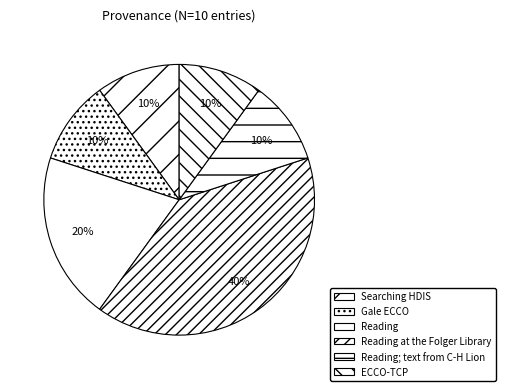

Which category has the smallest portion of the pie?

Searching HDIS